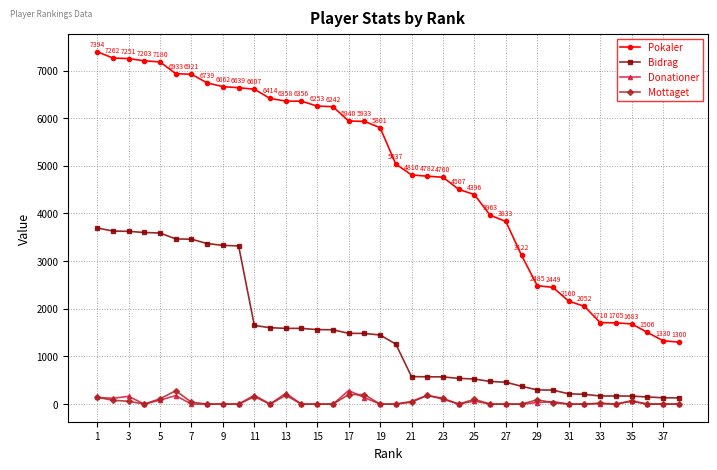

Which series has the largest total across all categories?

Pokaler